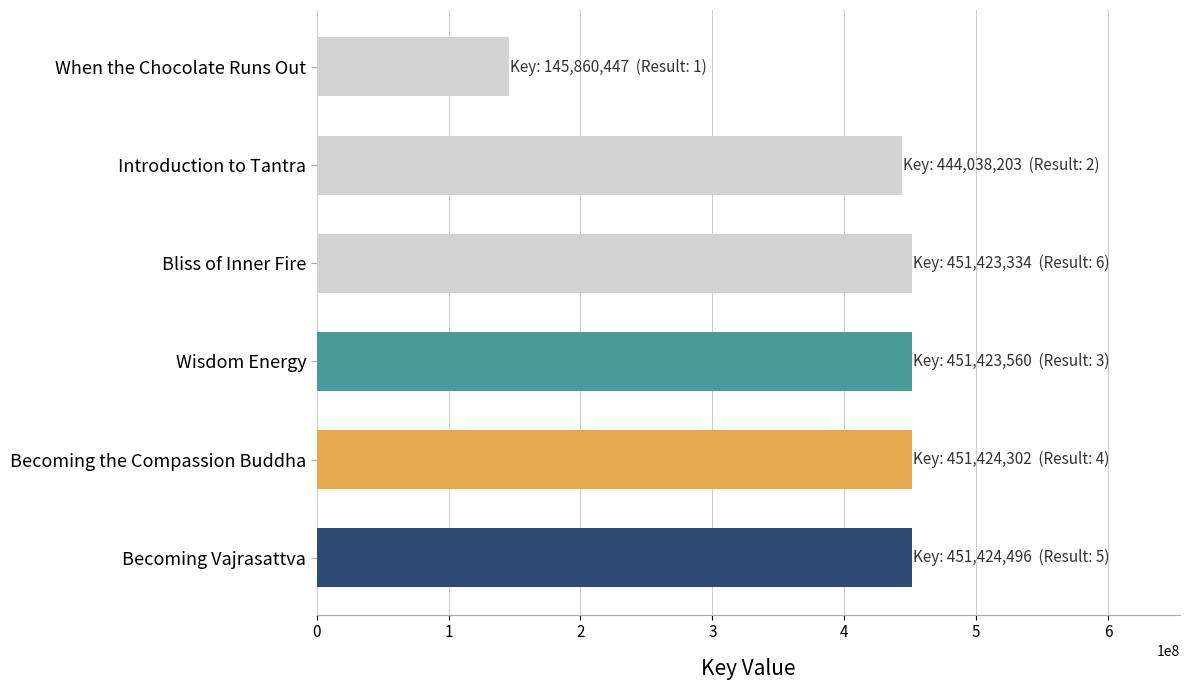

Is it true that the value at When the Chocolate Runs Out is 145860447?

True